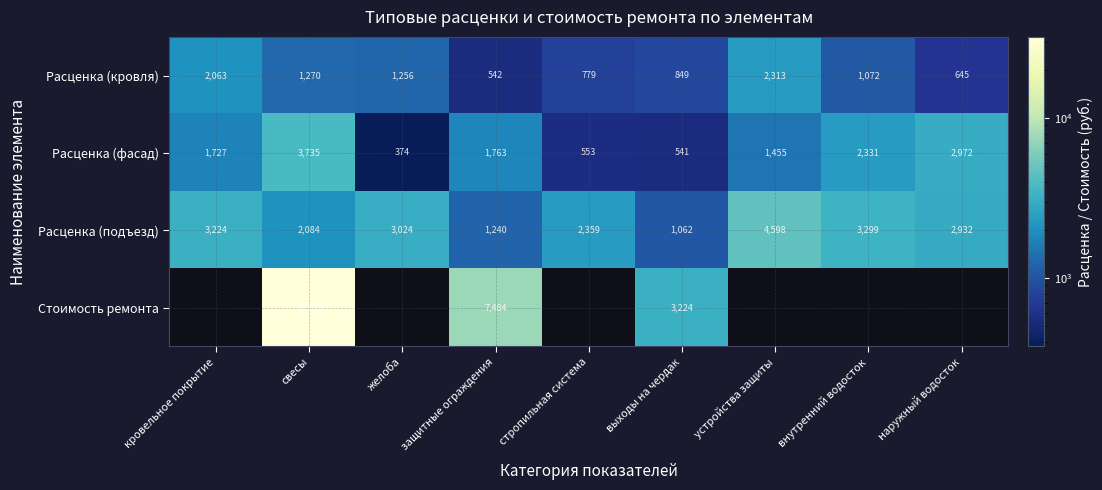

What is the spread (max minus min) of values at стропильная система?

1806.7